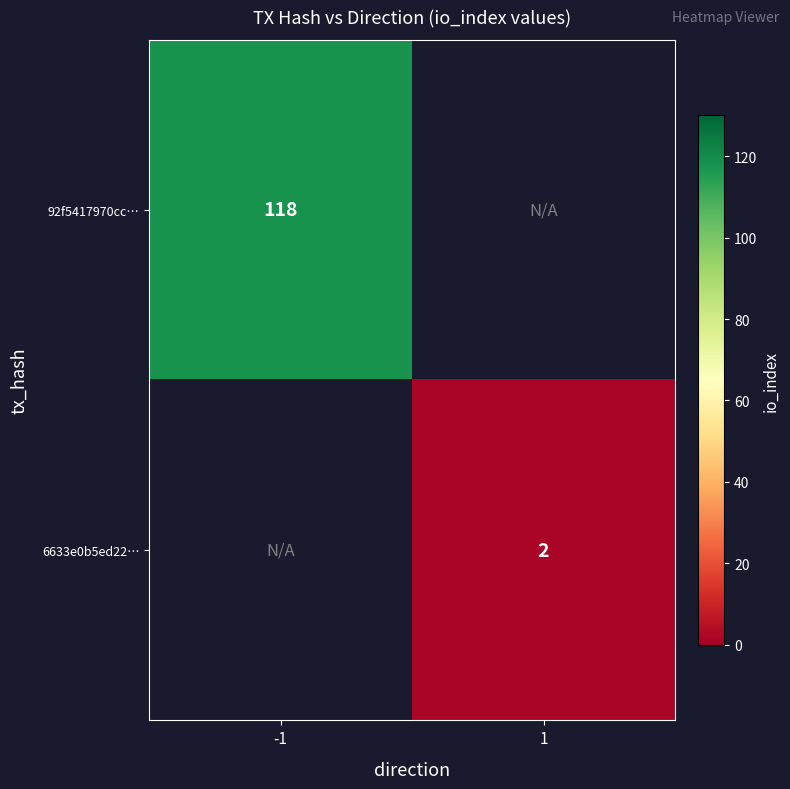

Which category has the lowest value across all series?

1